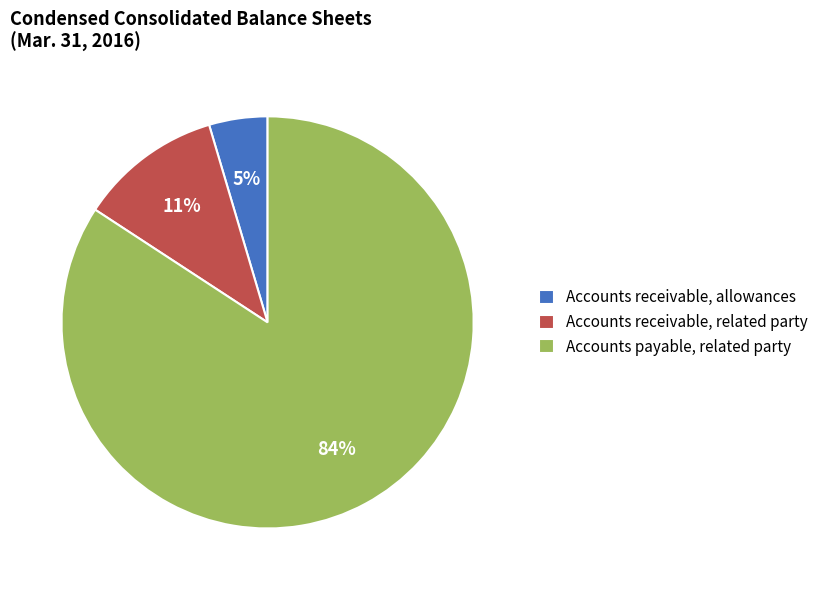

Which slice is the largest?

Accounts payable, related party